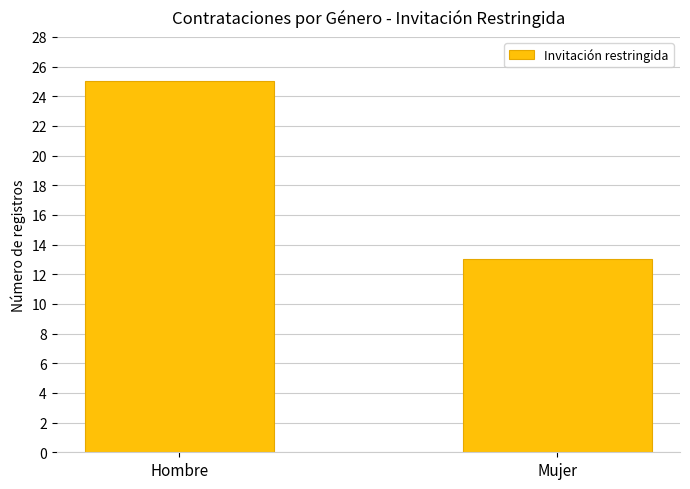

How many values are between 13 and 25?

2